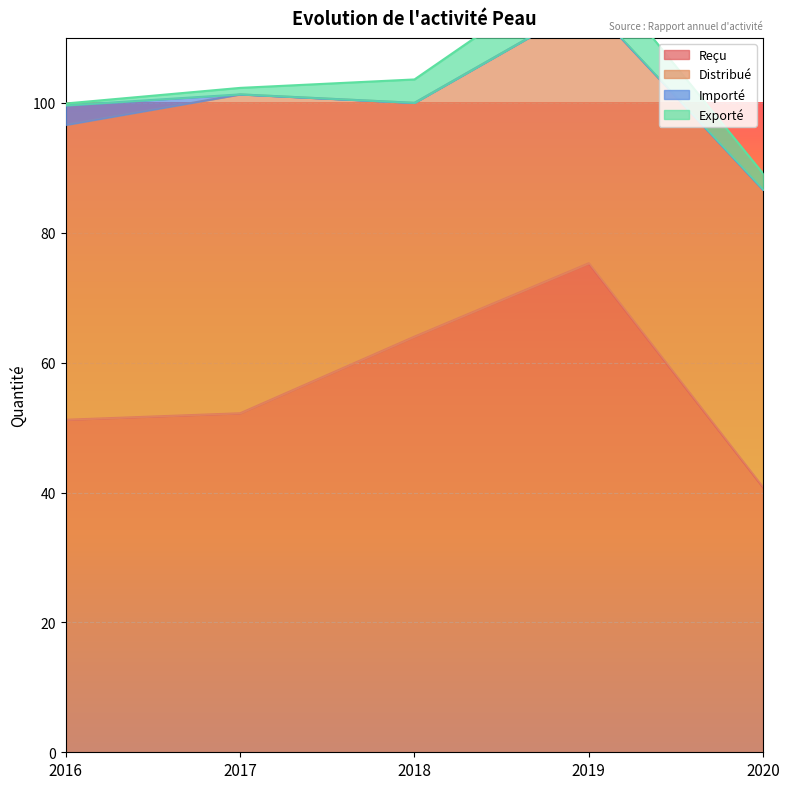

Which series has the largest range (max minus min)?

Reçu